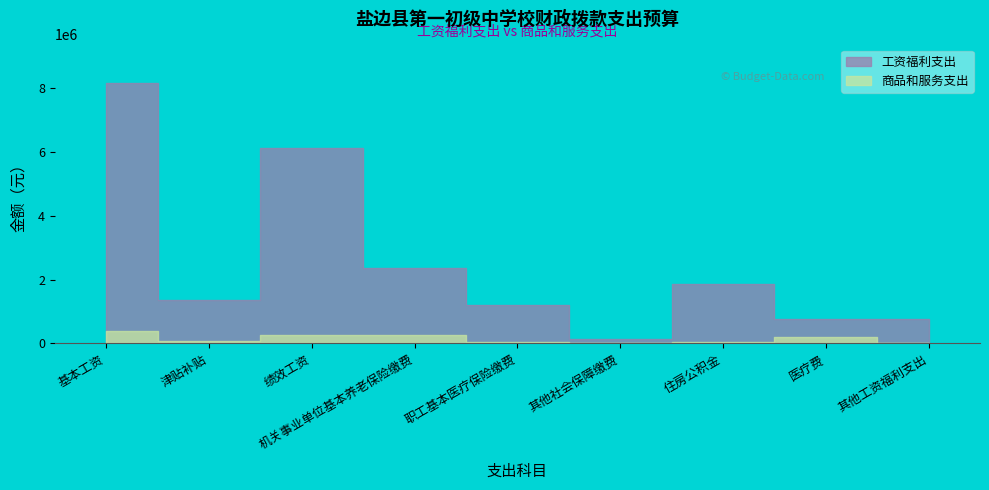

Rank the categories by 商品和服务支出 value from highest to lowest.

基本工资, 绩效工资, 机关事业单位基本养老保险缴费, 医疗费, 津贴补贴, 职工基本医疗保险缴费, 住房公积金, 其他工资福利支出, 其他社会保障缴费